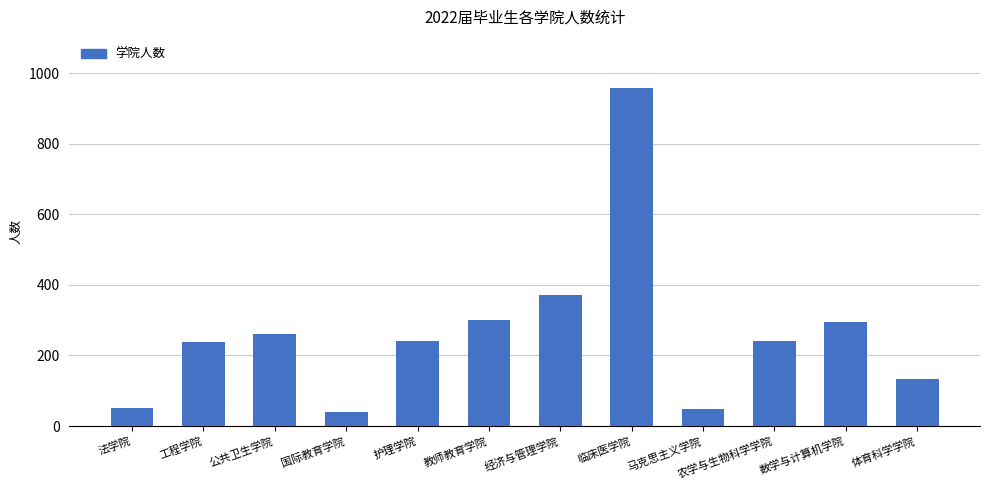

What is the ratio of the value at 教师教育学院 to the value at 法学院?

5.8